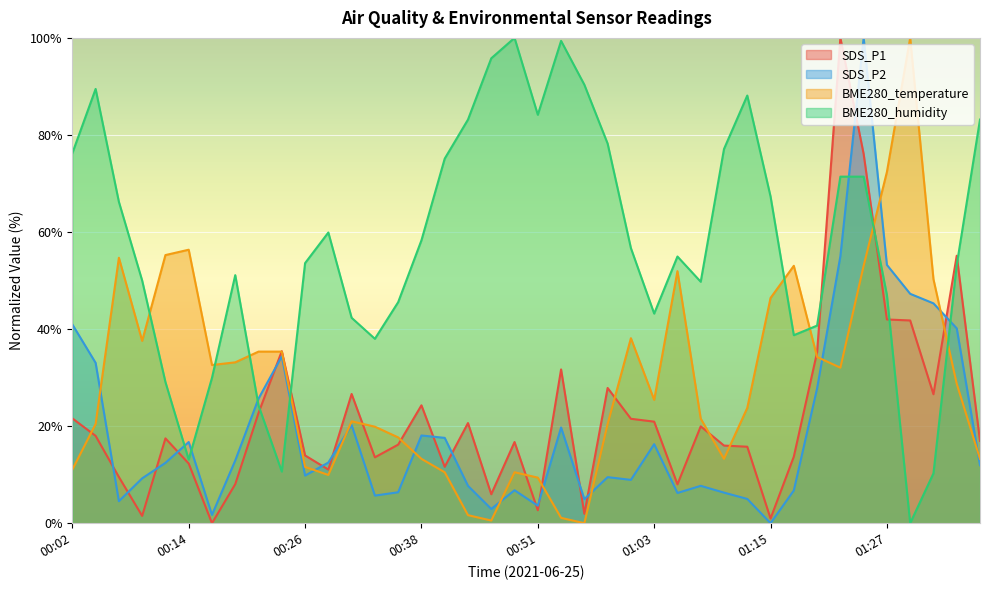

What is the label of the 7th point from the left?

00:16